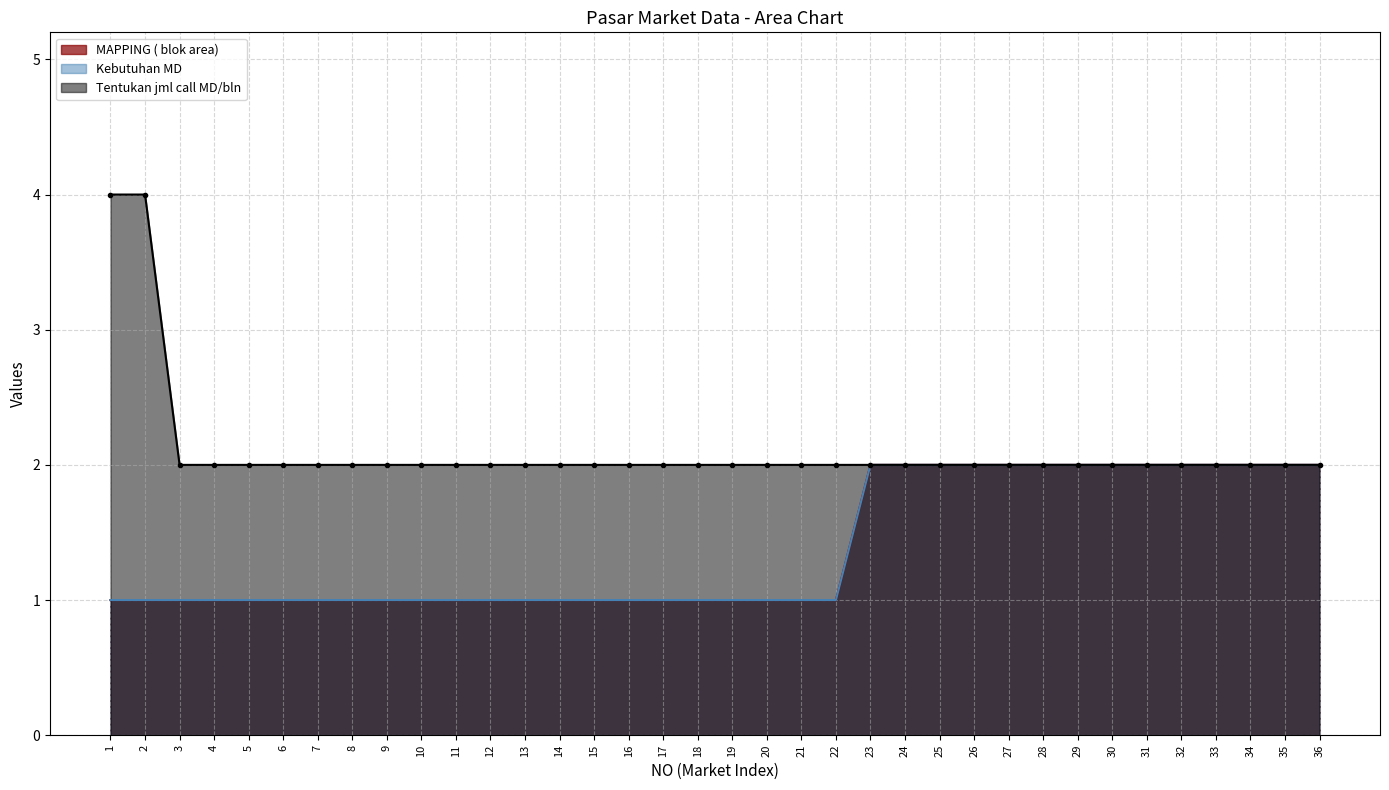

Rank the series at 6 from highest to lowest value.

Tentukan jml call MD/bln, MAPPING ( blok area), Kebutuhan MD